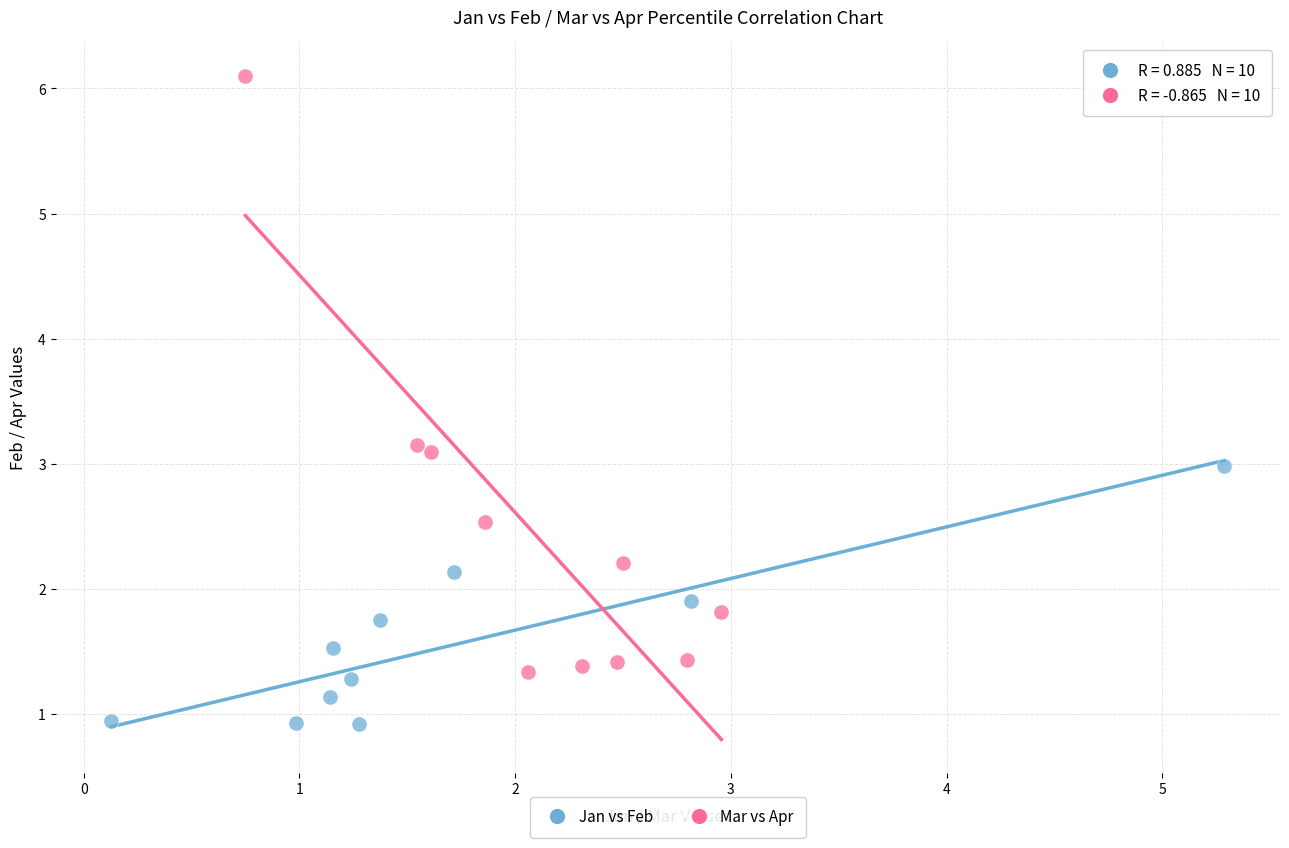

Which series reaches the maximum Y coordinate?

Mar vs Apr